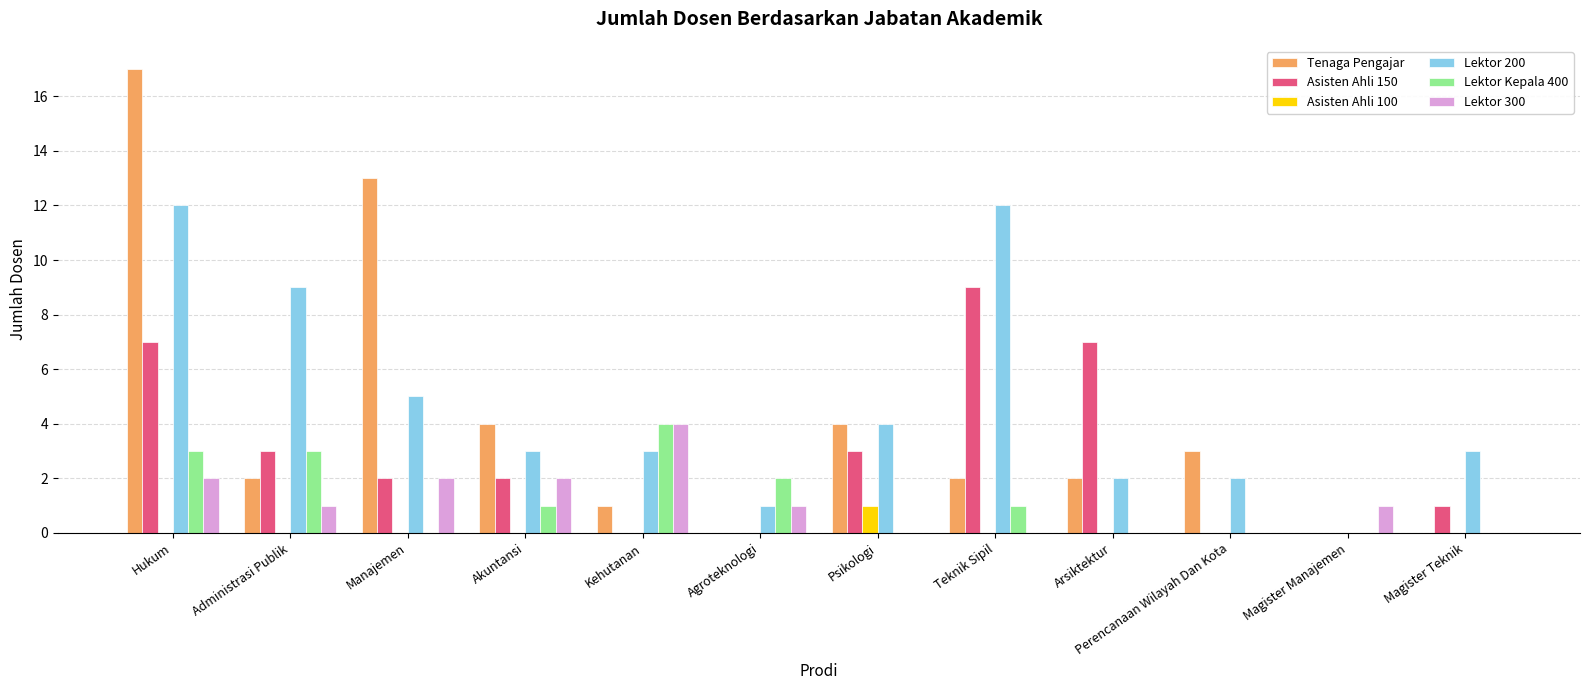

True or false: Tenaga Pengajar has a value of 0 at Magister Teknik.

True